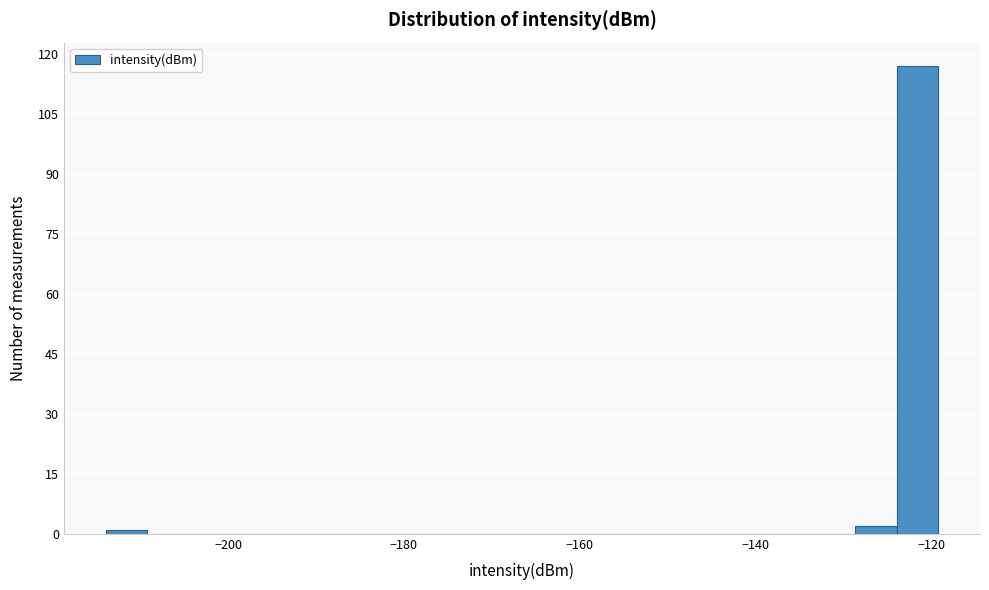

Around what value on the x-axis is the tallest bar? Give the approximate position of its centre, as read against the axis.

-122